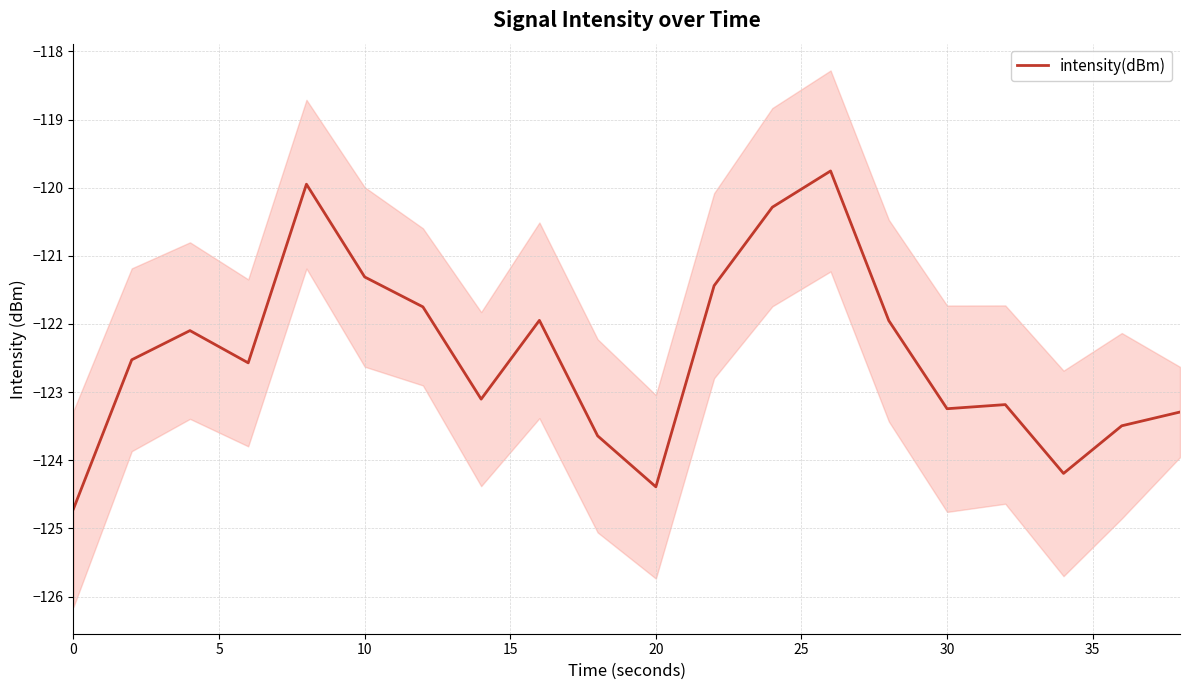

What is the minimum value shown in the chart?

-124.7